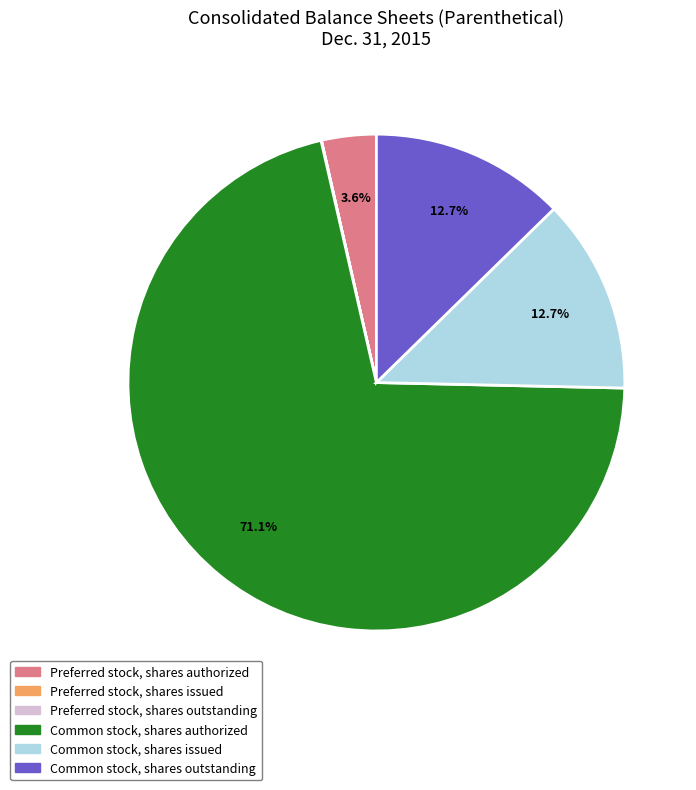

What percentage is the Common stock, shares authorized slice, to the nearest percent?

71%